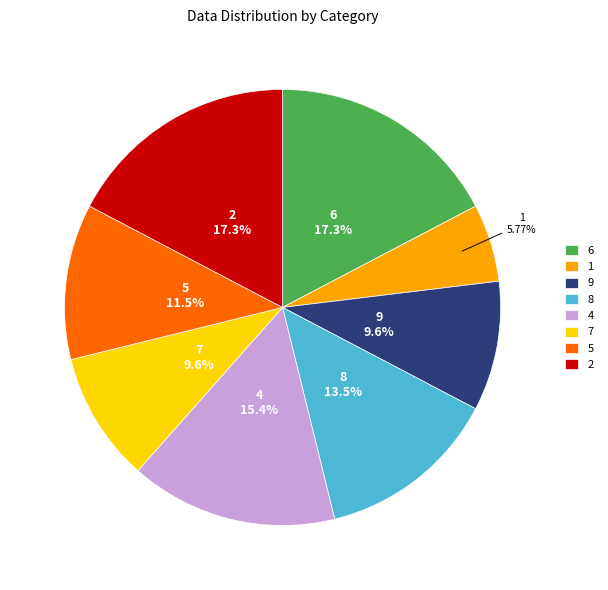

How many slices are in this pie chart?

8